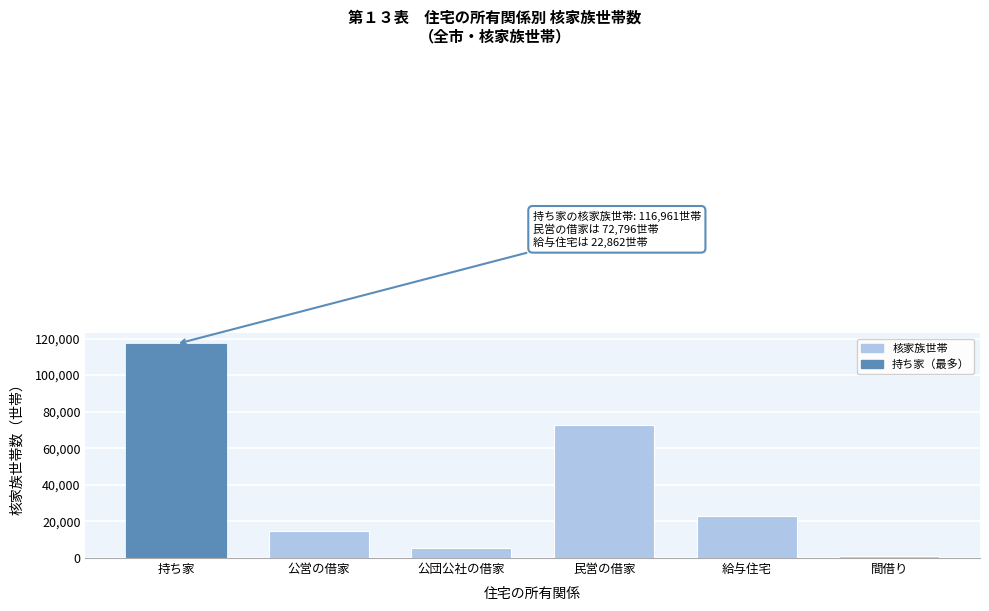

Reading right to left, what are all the values shown in this chart?

間借り=1189	給与住宅=22862	民営の借家=72796	公団公社の借家=5378	公営の借家=14946	持ち家=116961